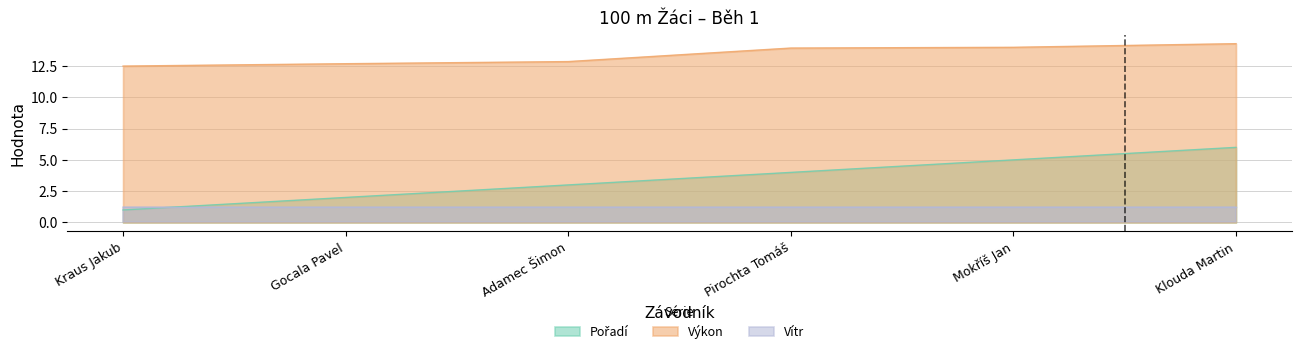

How many data points in Pořadí are above 4?

2